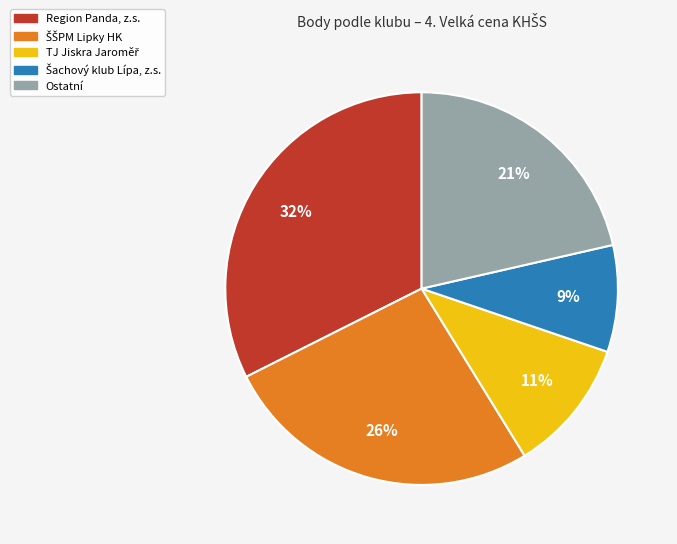

Does any single category account for the majority?

No